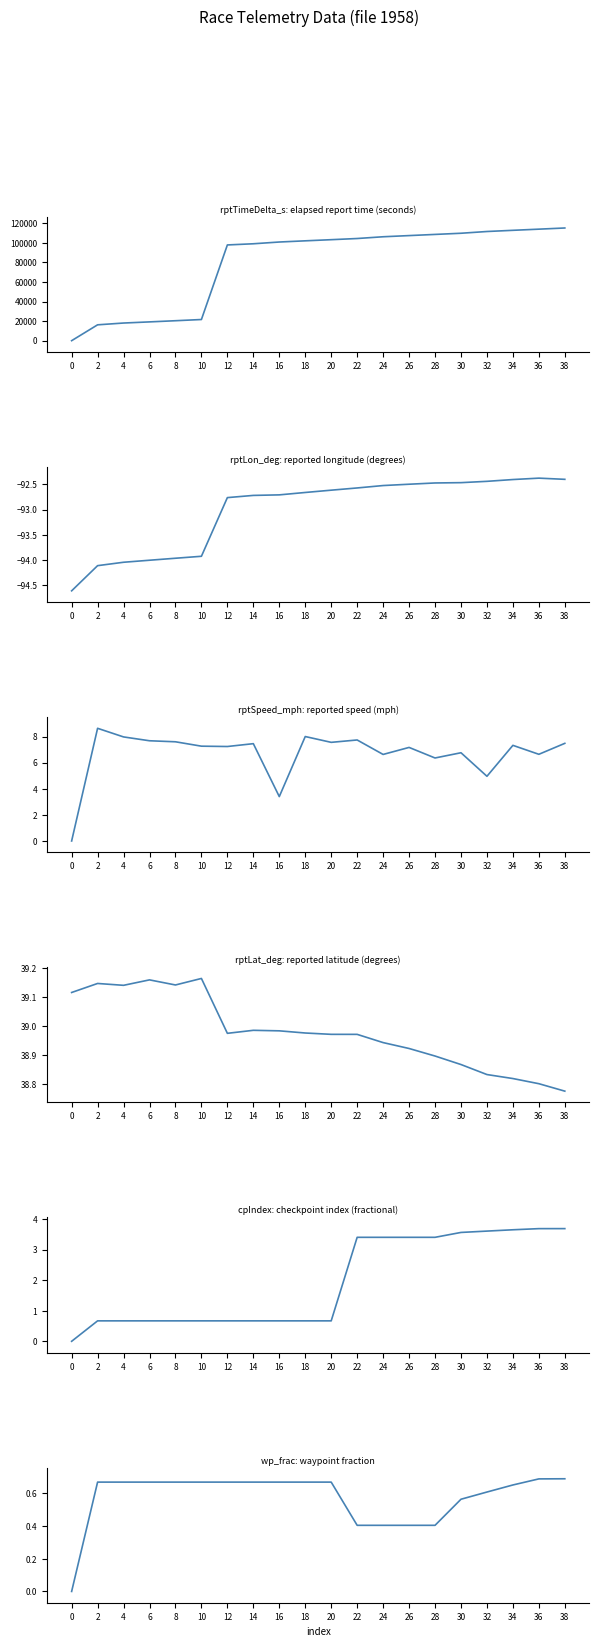

True or false: cpIndex and rptLat_deg intersect in this chart.

False